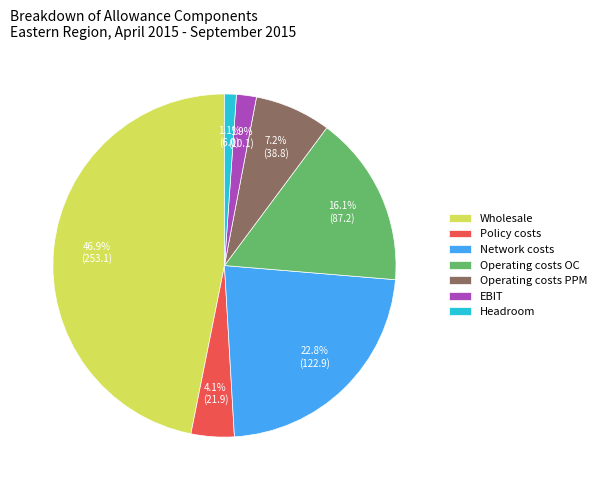

Does any single category account for the majority?

No